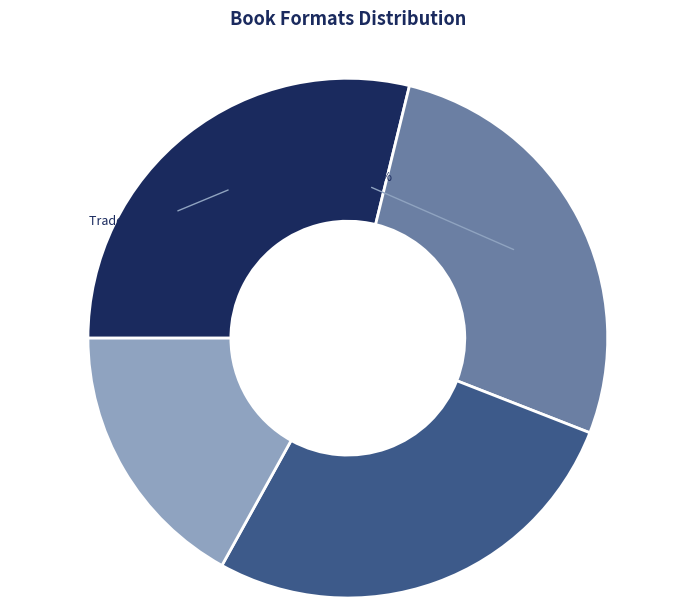

To the nearest percent, what is the average slice percentage?

25%